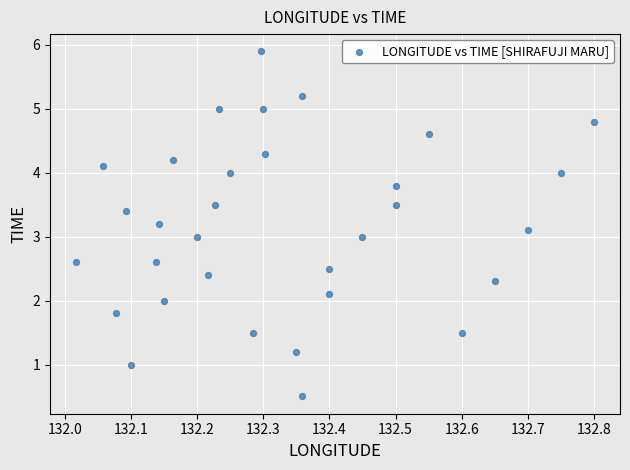

What is the range of X values (max minus min)?

0.8